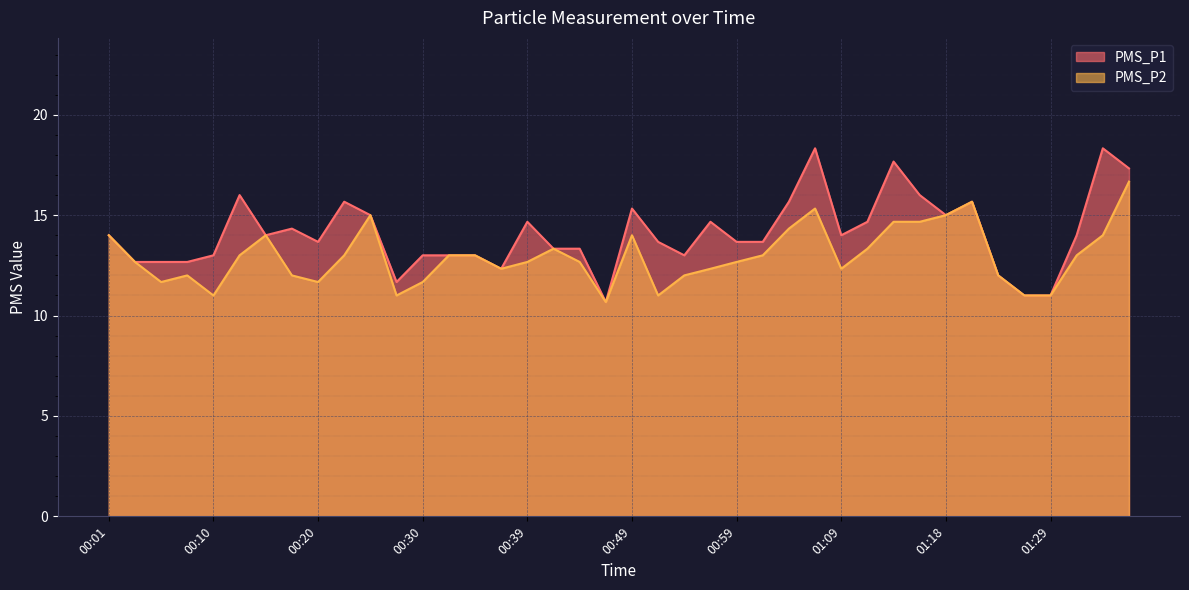

Rank the series at 00:37 from highest to lowest value.

PMS_P1, PMS_P2